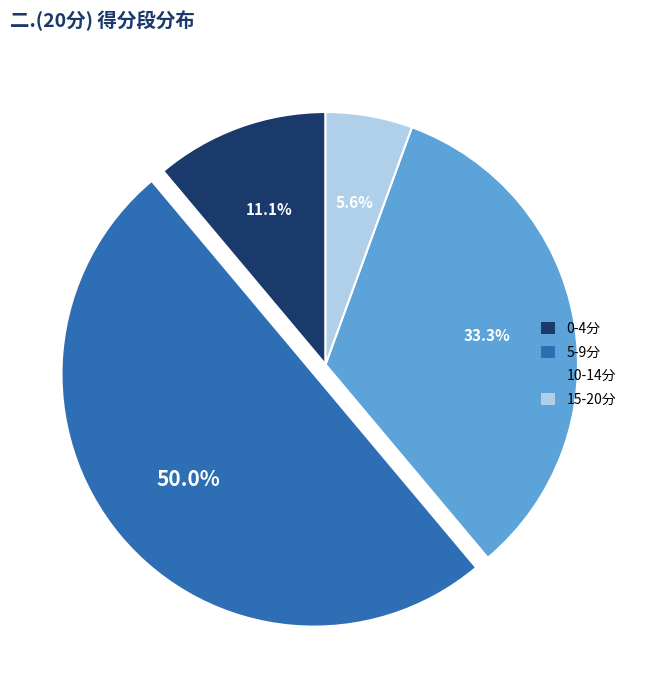

What portion of the pie excludes 15-20分?

94.4%